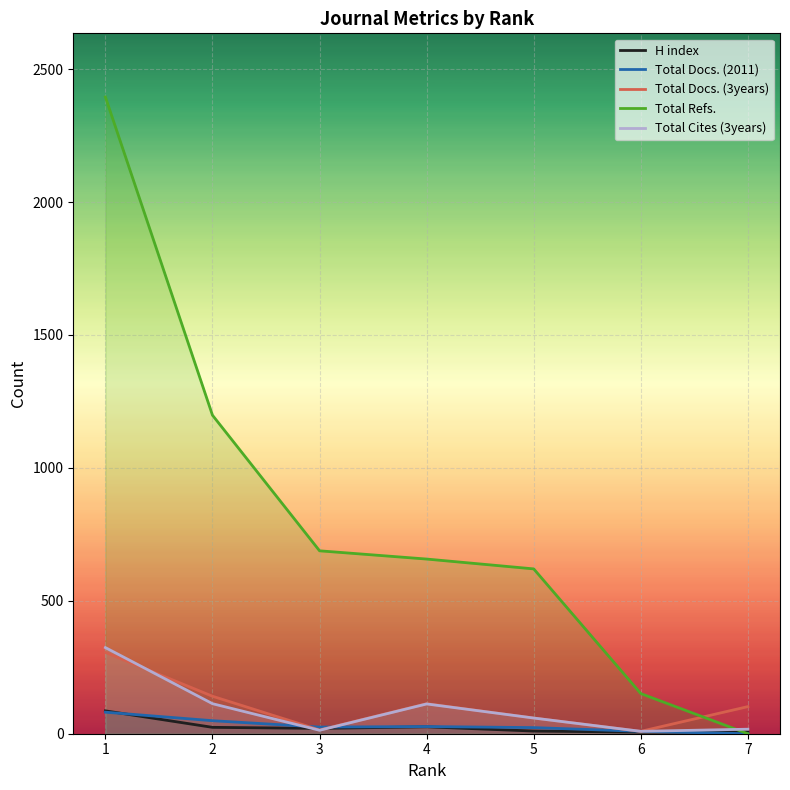

The Total Docs. (2011) series shows -50 at 7. True or false?

False